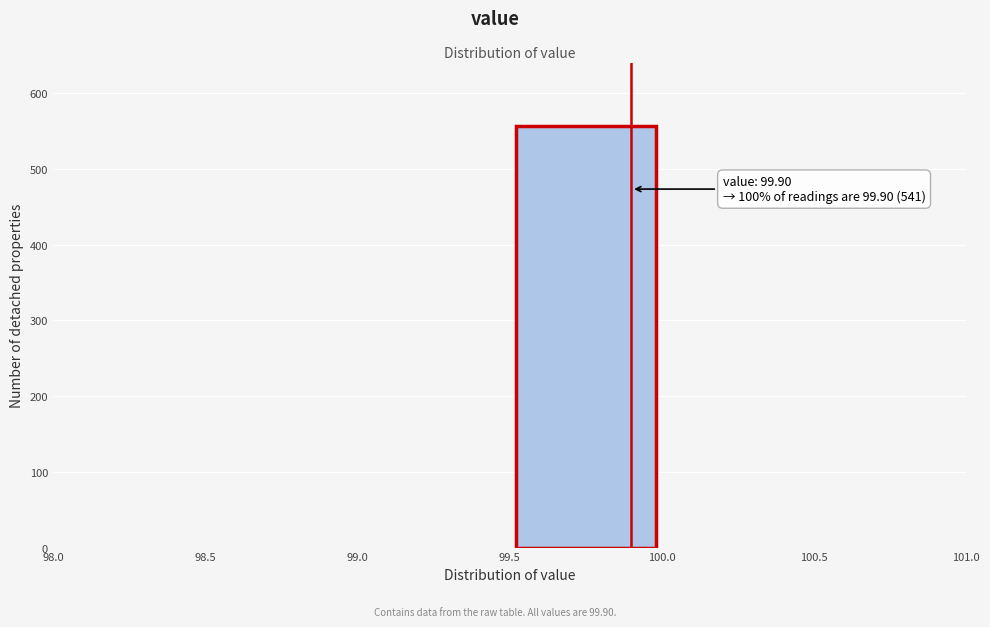

Which range on the x-axis has the tallest bar?

99.5 to 100.0